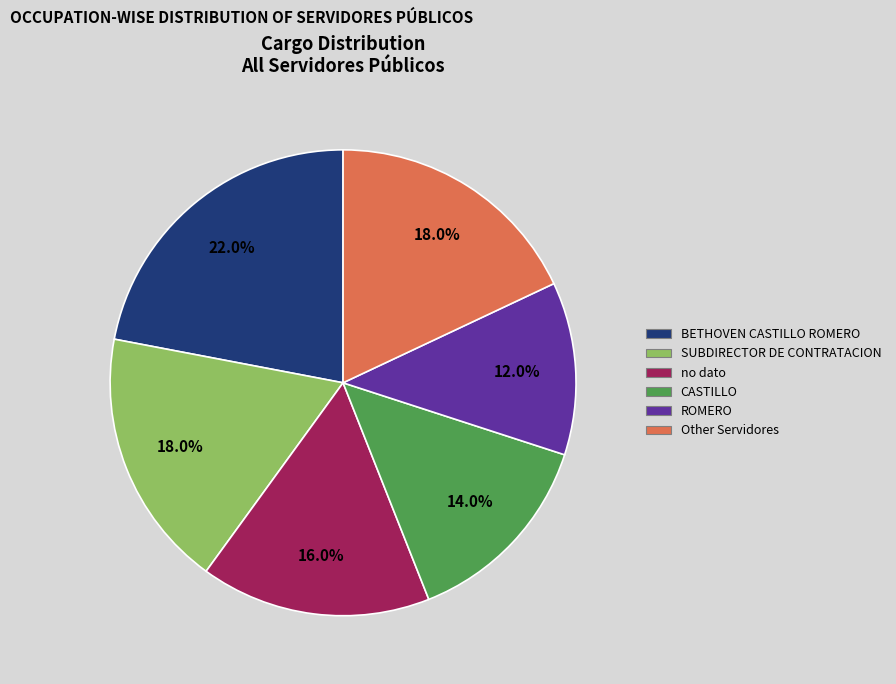

Combined, what portion of the pie is BETHOVEN CASTILLO ROMERO and ROMERO?

34.0%